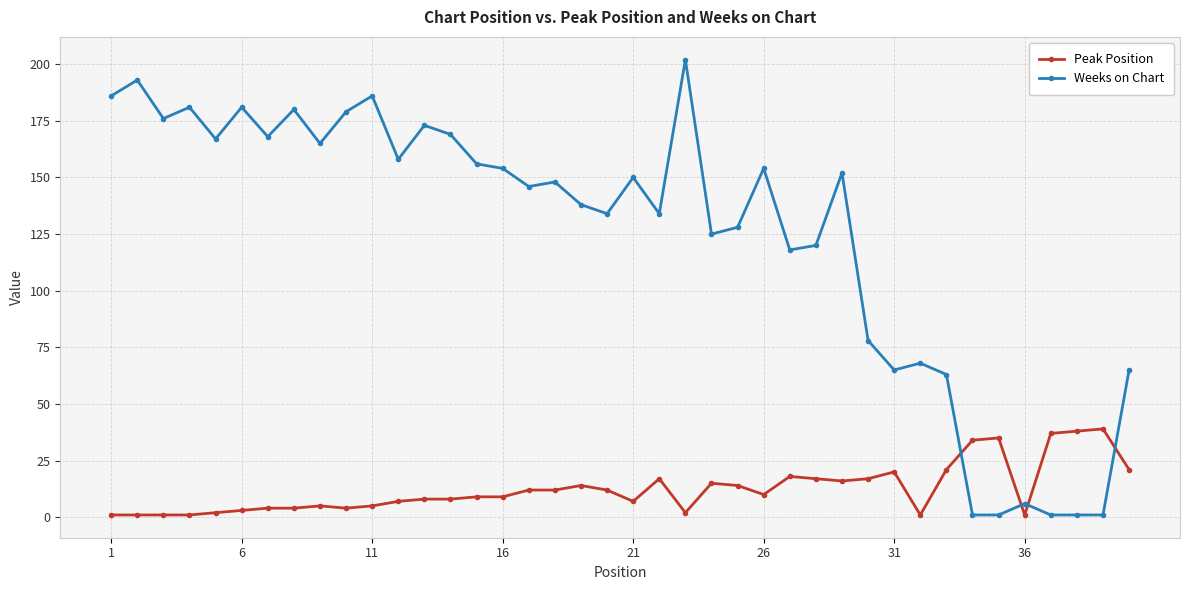

Which series has the largest range (max minus min)?

Weeks on Chart